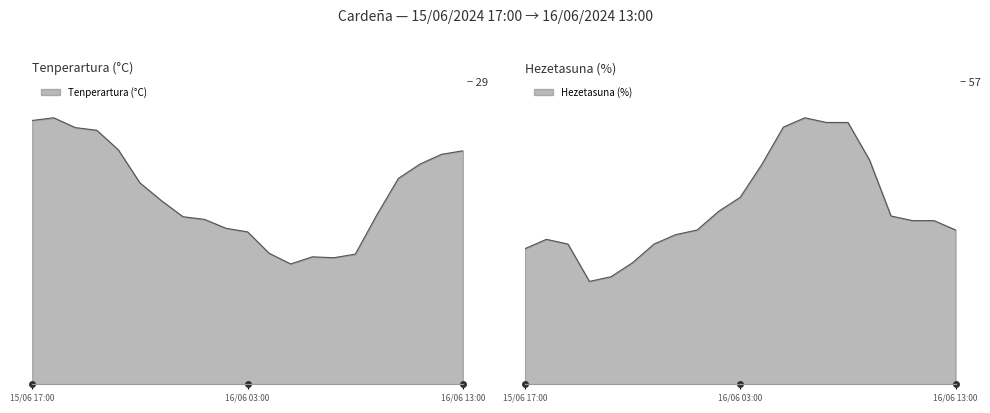

What is the difference between the second highest and minimum values in the Tenperartura (°C) series?

16.1